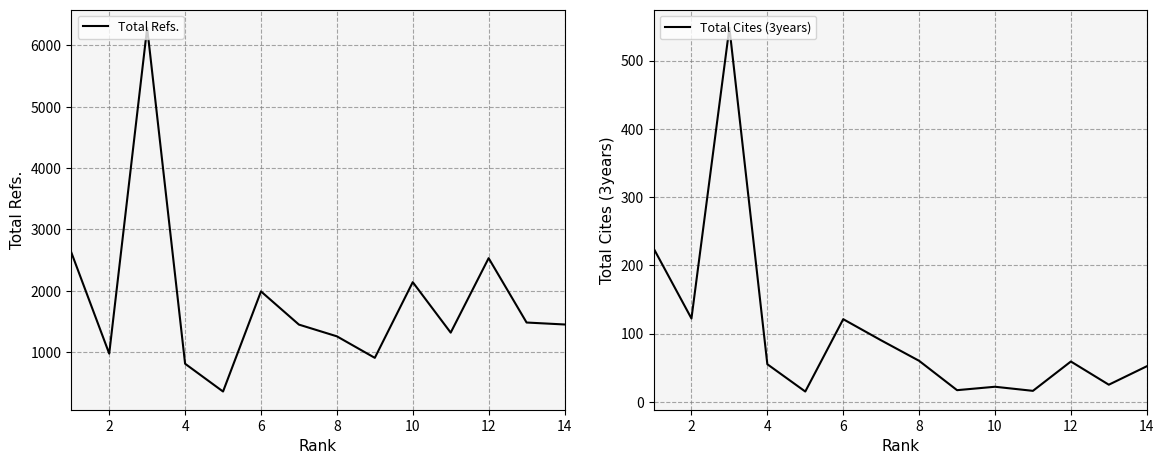

What is the difference between the Total Refs. values at 12 and 8?

1274